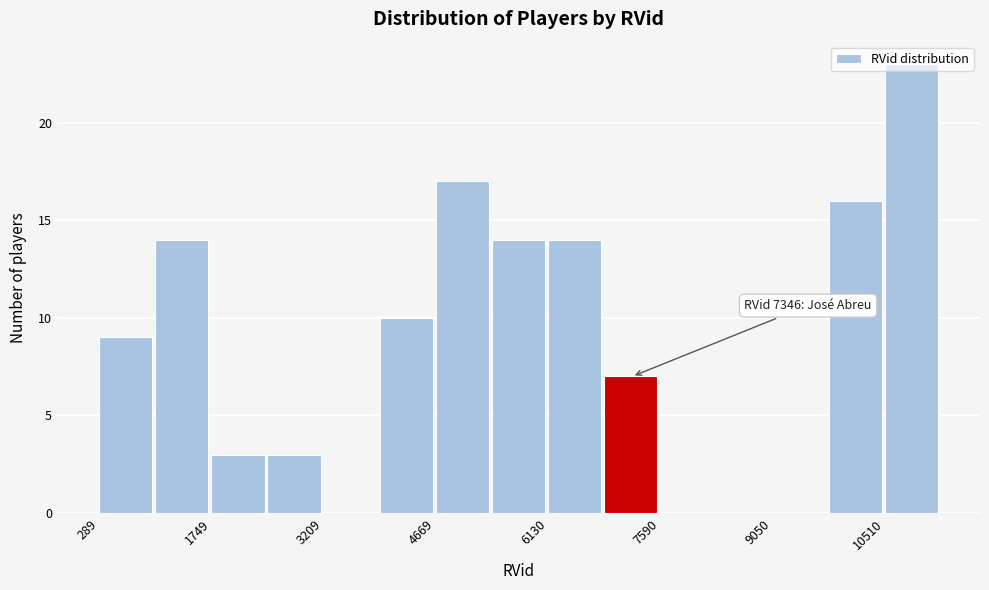

Around what value on the x-axis is the tallest bar? Give the approximate position of its centre, as read against the axis.

10800